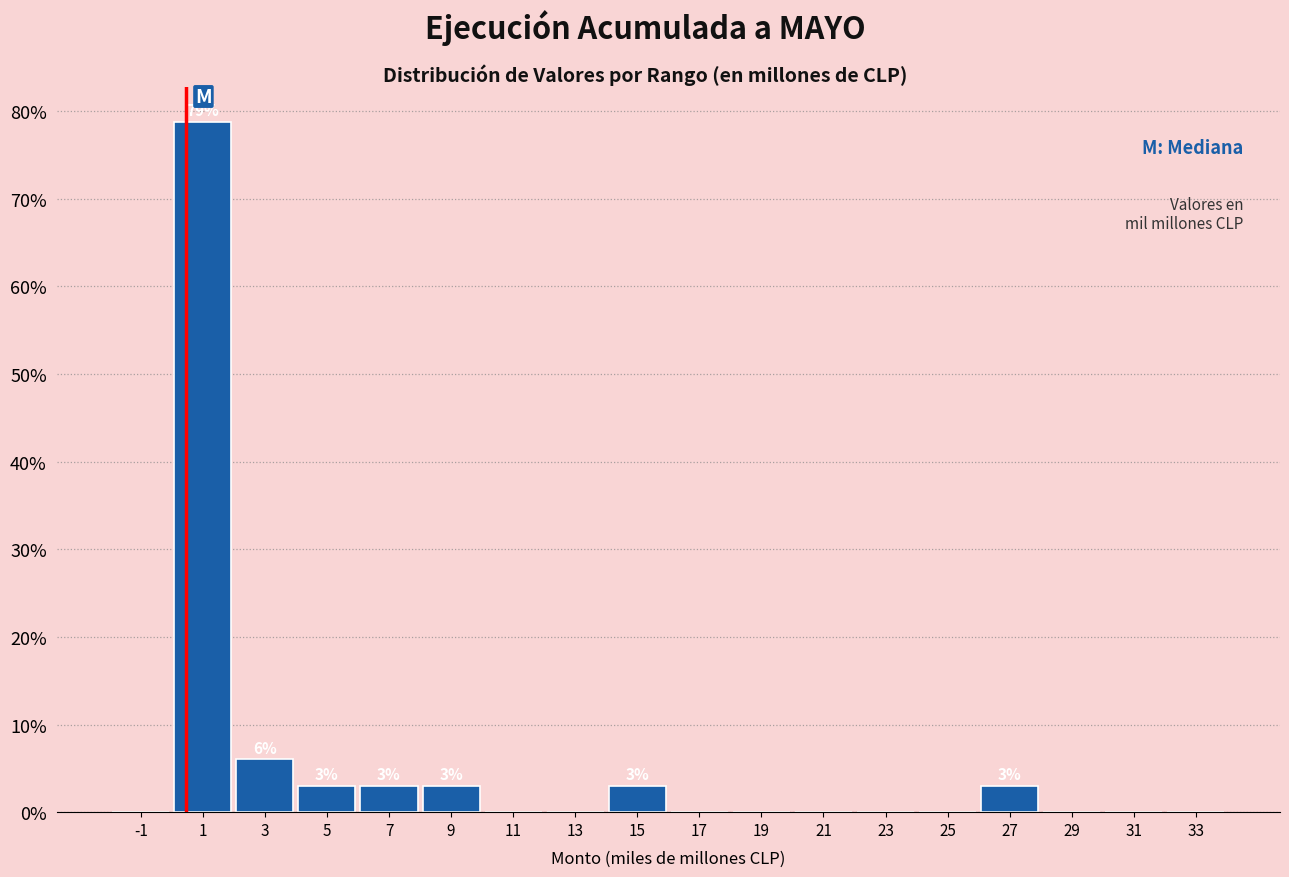

Which range on the x-axis has the tallest bar?

0 to 2